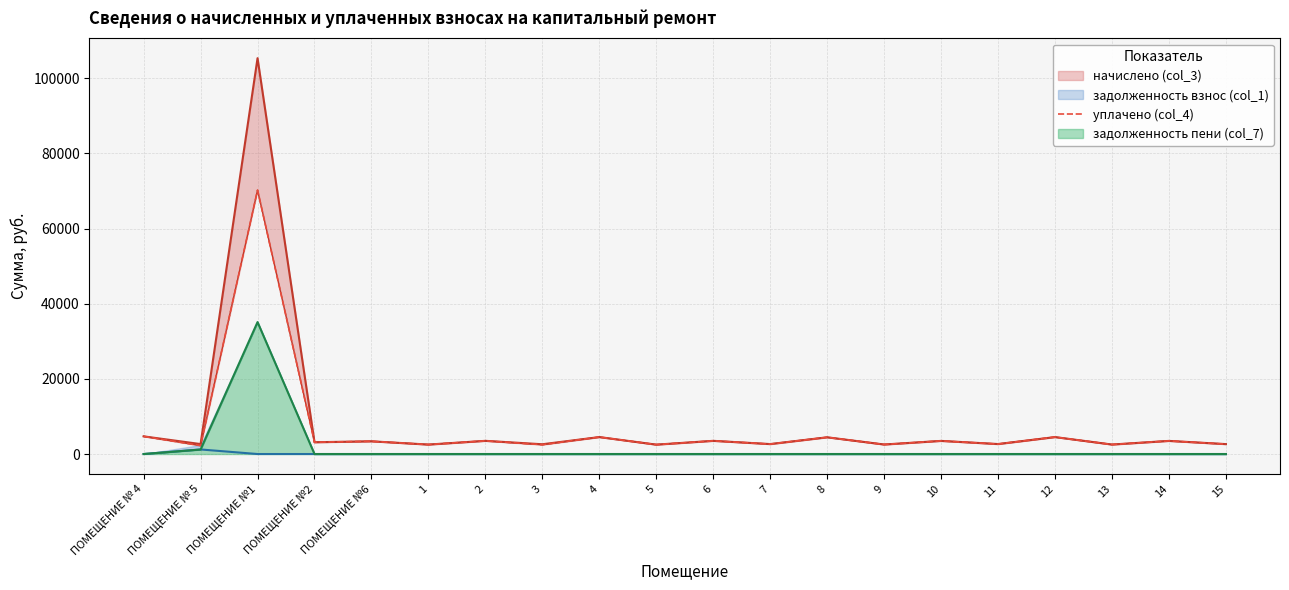

How many interior local valleys (lower than both neighbors) does the data have?

9